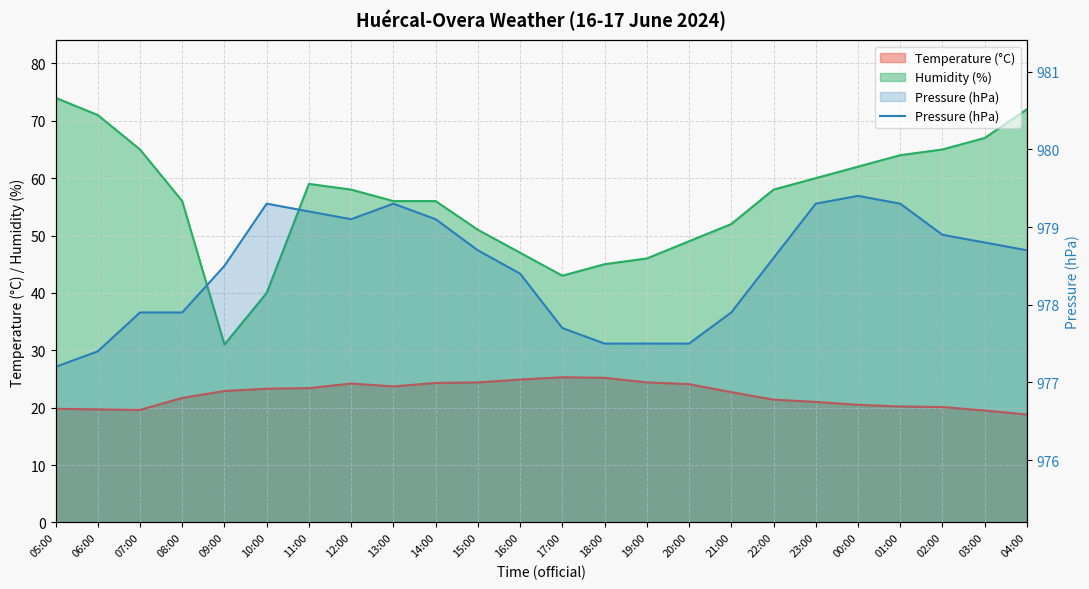

Does the chart display data point markers on the line(s)?

No